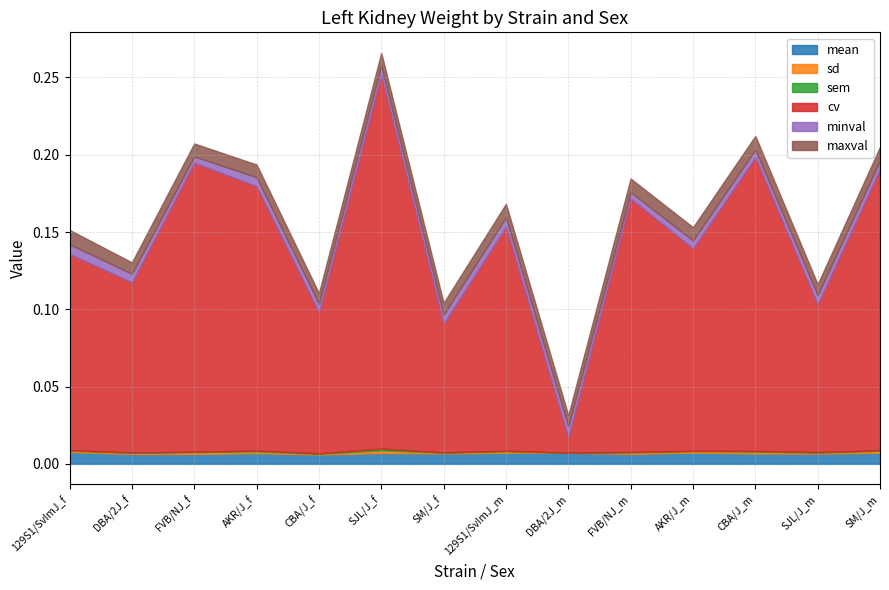

What is the spread (max minus min) of values at SM/J_m?

0.2